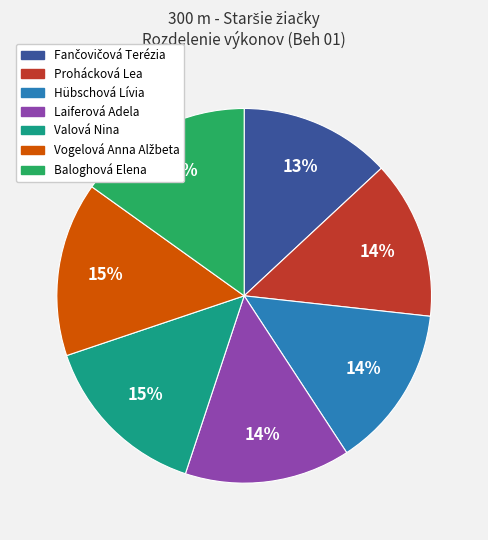

Is Valová Nina the majority of the pie?

No